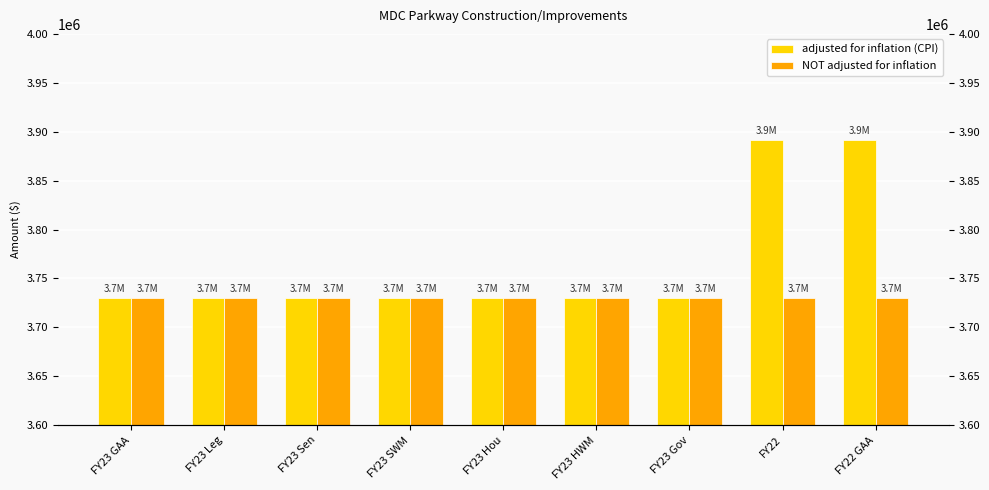

The NOT adjusted for inflation series shows 1540114 at FY23 HWM. True or false?

False